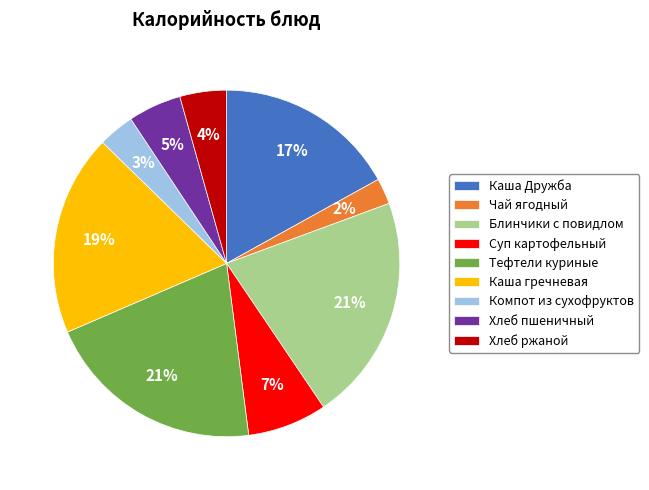

To the nearest percent, what is the difference between the largest and smallest slice percentages?

19%